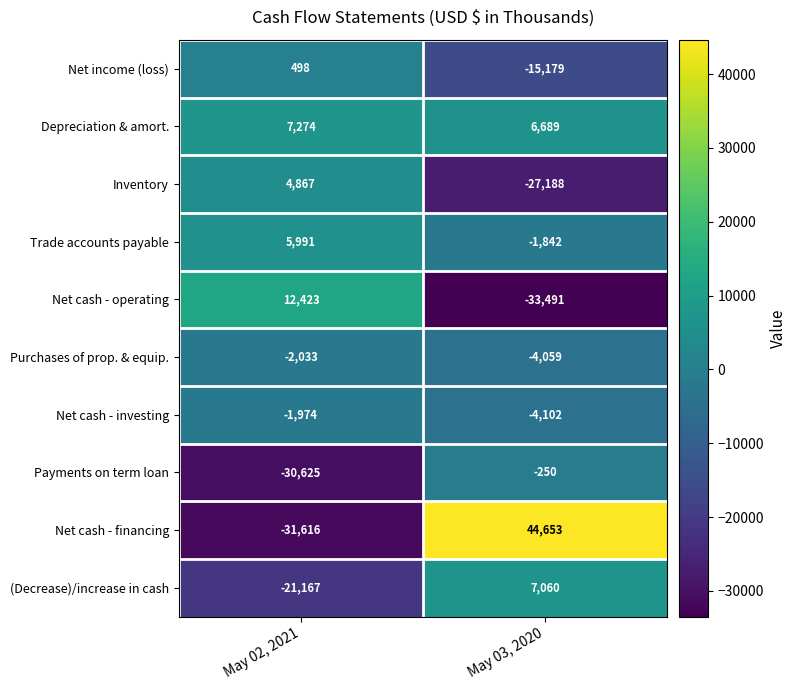

What is the difference between the highest and lowest values at May 03, 2020?

78144